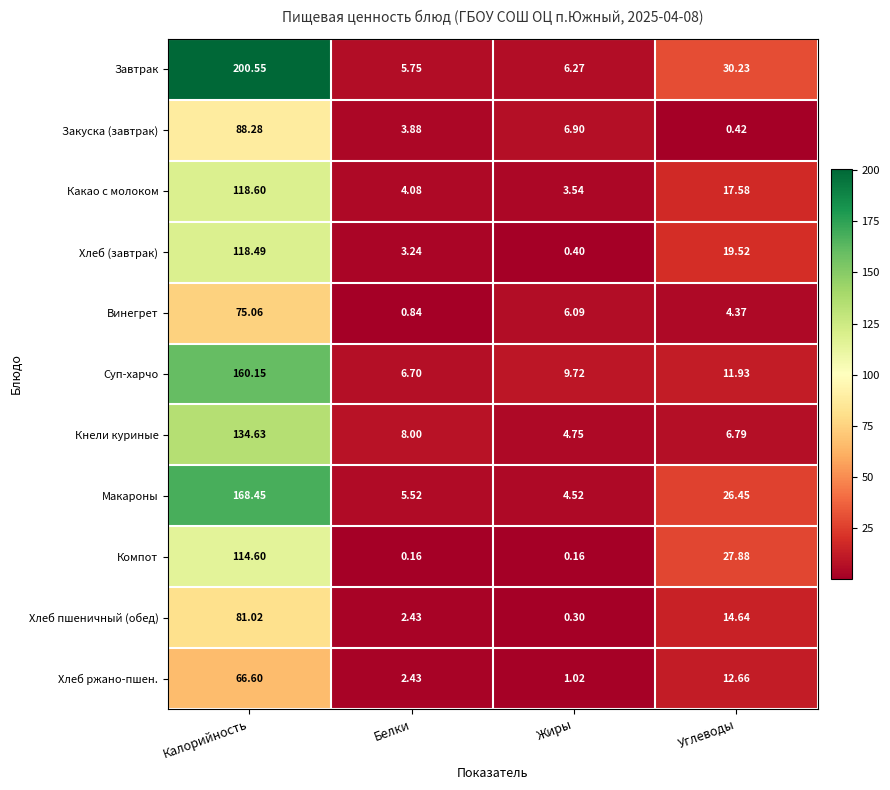

How many series are shown in this chart?

11